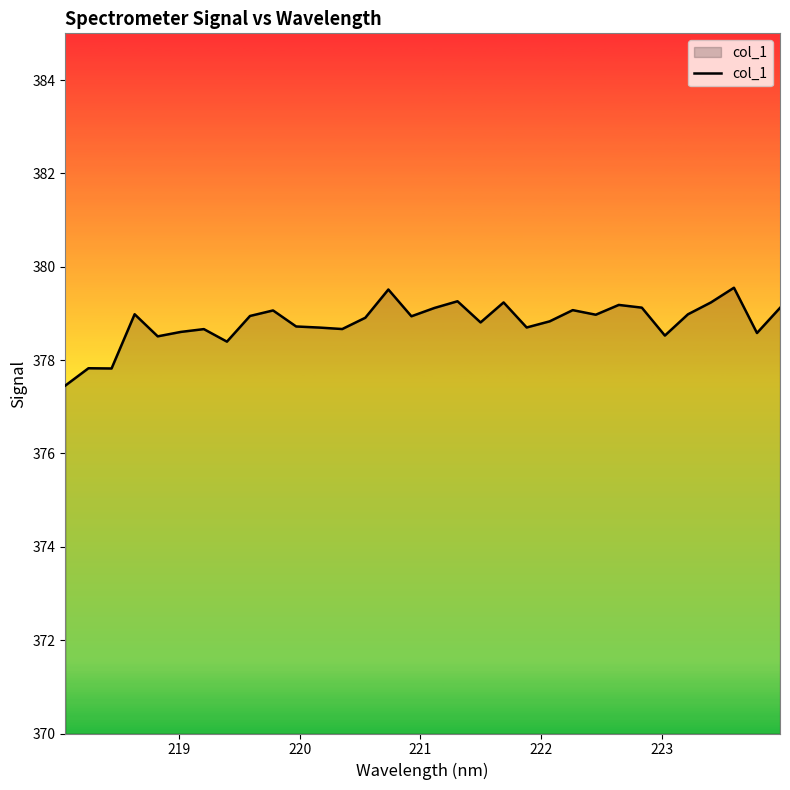

What is the difference between the maximum and minimum values?

2.1